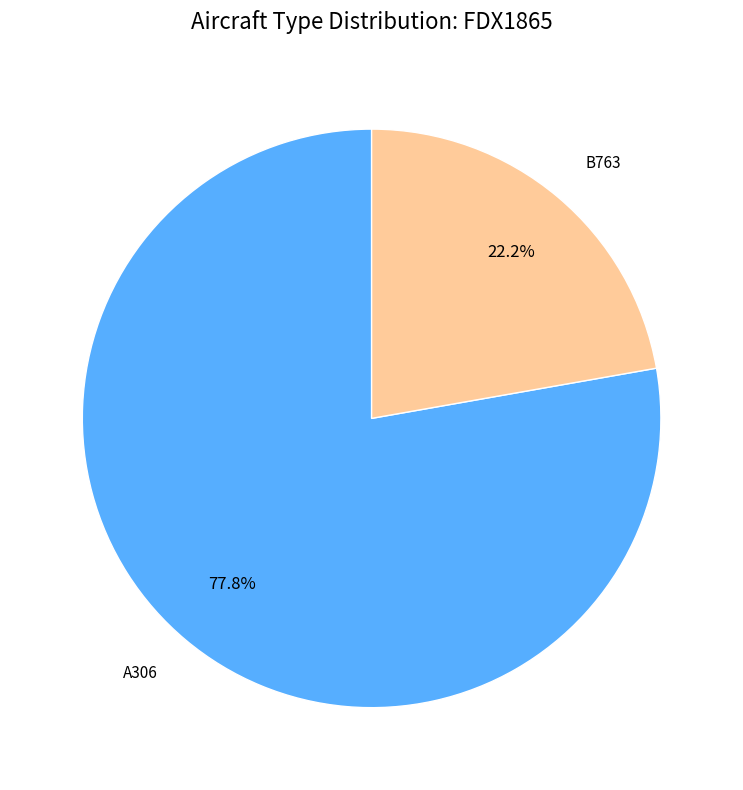

How many segments does this pie chart have?

2